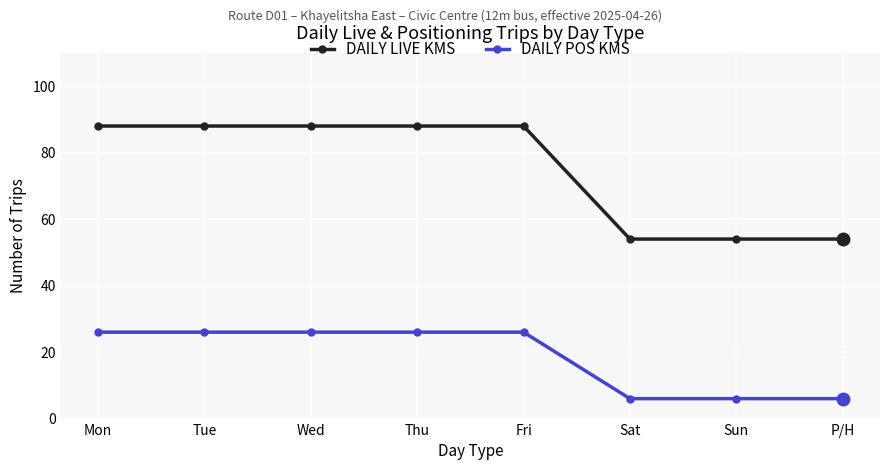

Which series changed the most between Mon and P/H?

DAILY LIVE KMS